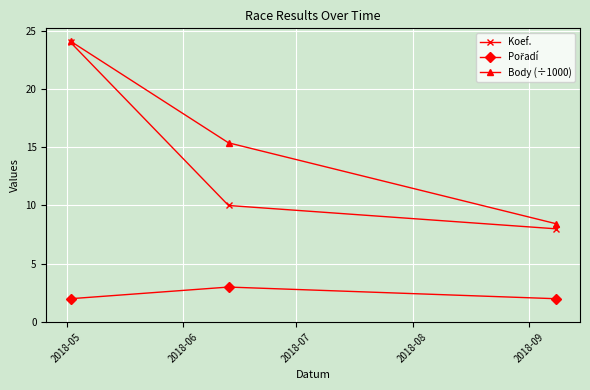

What is the maximum value shown in the chart?

24.1